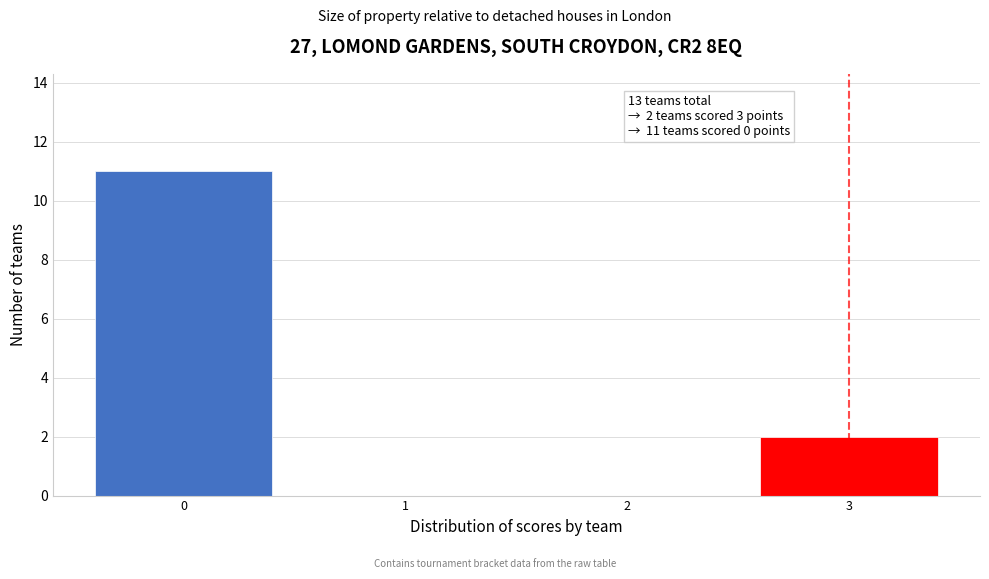

Which range on the x-axis has the tallest bar?

-0.5 to 0.5